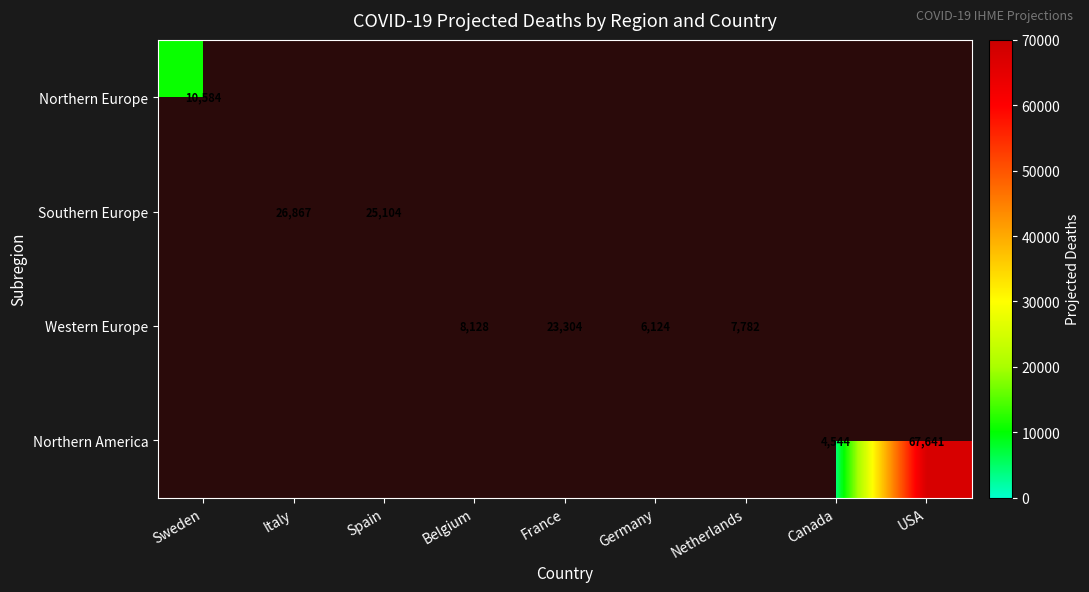

What is the minimum value for Northern Europe?

10584.1